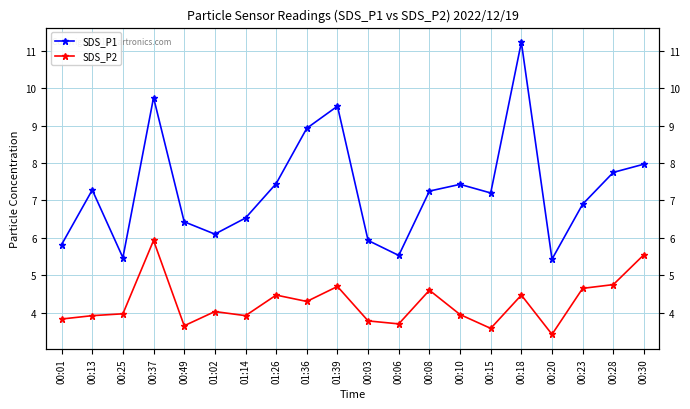

Which series has the largest total across all categories?

SDS_P1